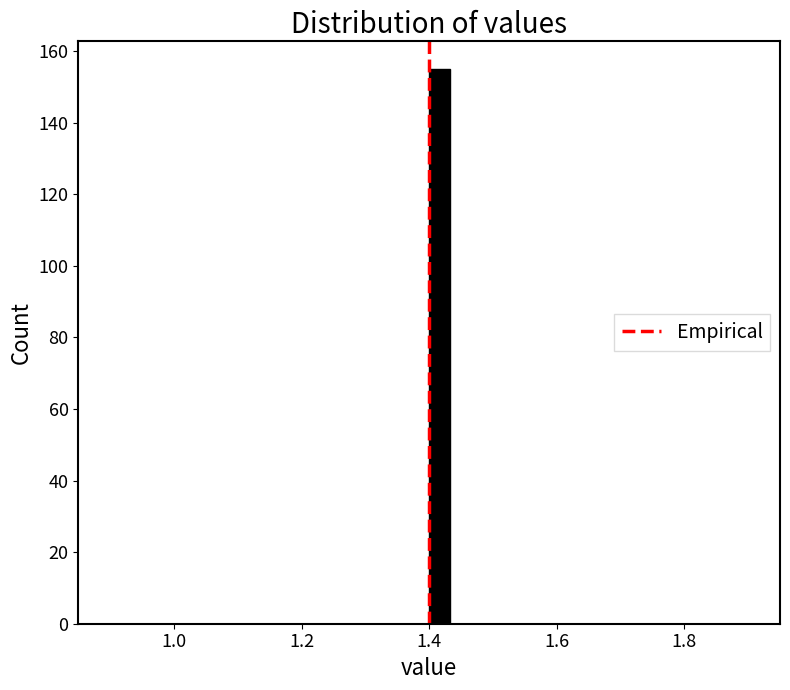

Read against the x-axis, roughly where is the centre of the tallest bar?

1.42